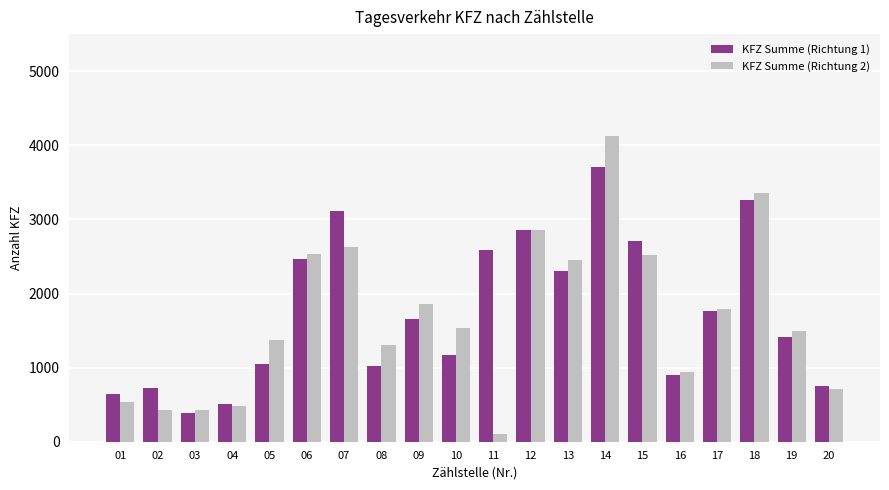

At how many categories does at least one series exceed 2153?

8